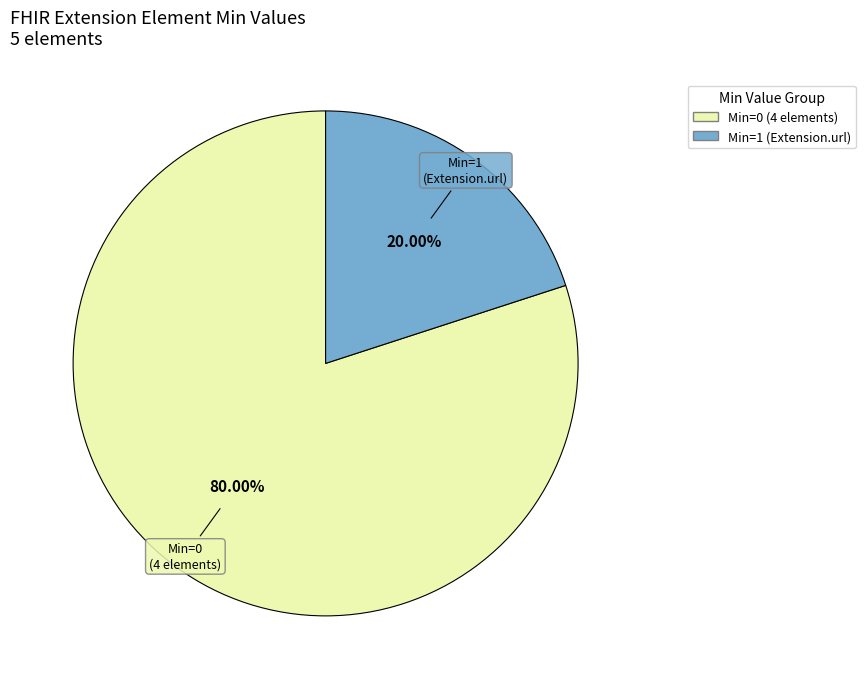

Does any single category account for the majority?

Yes